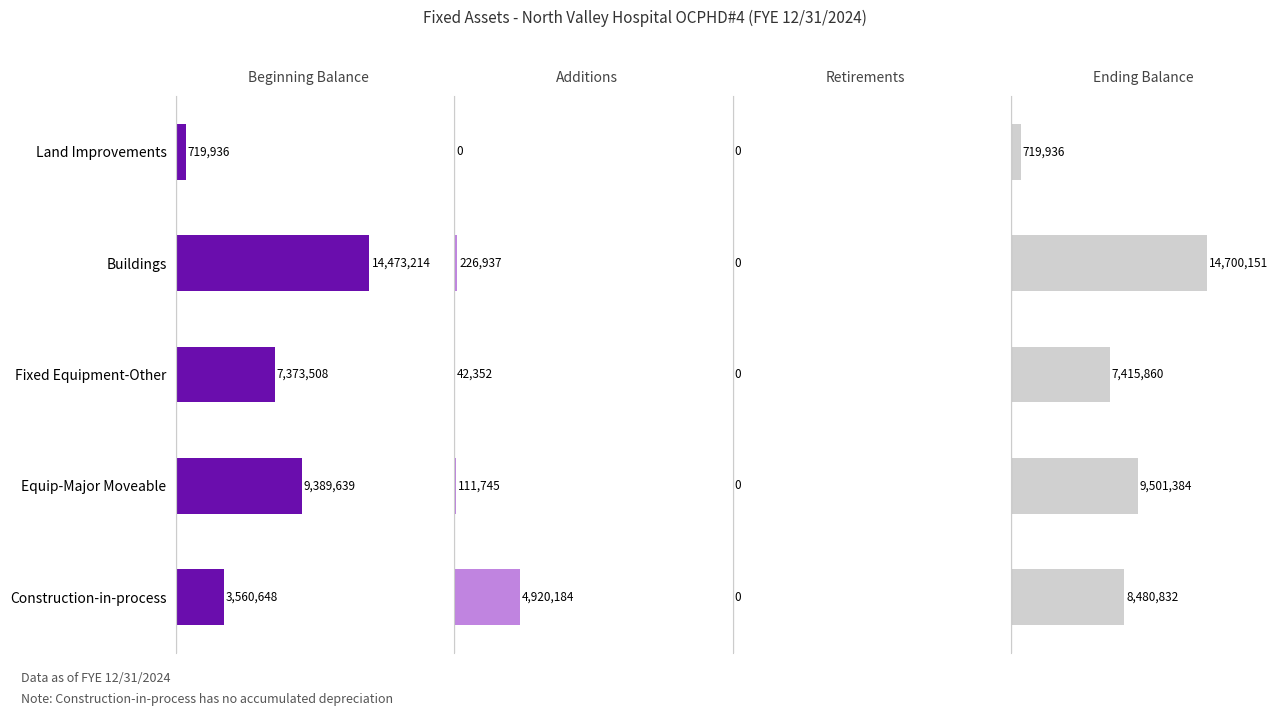

How many data points does each series have?

5